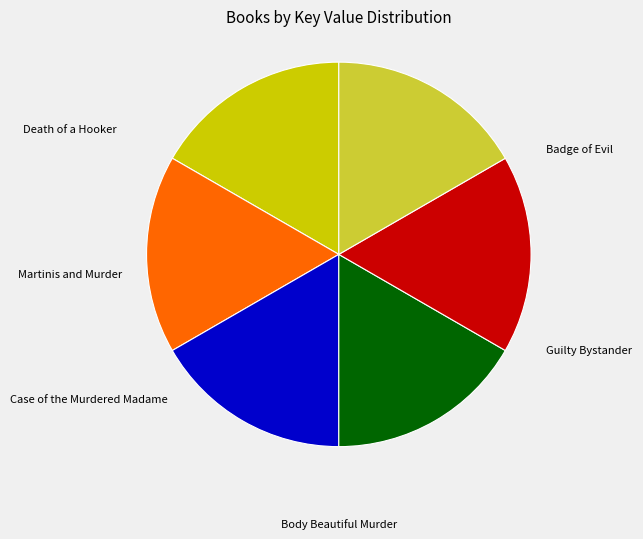

Is there a majority slice in this chart?

No